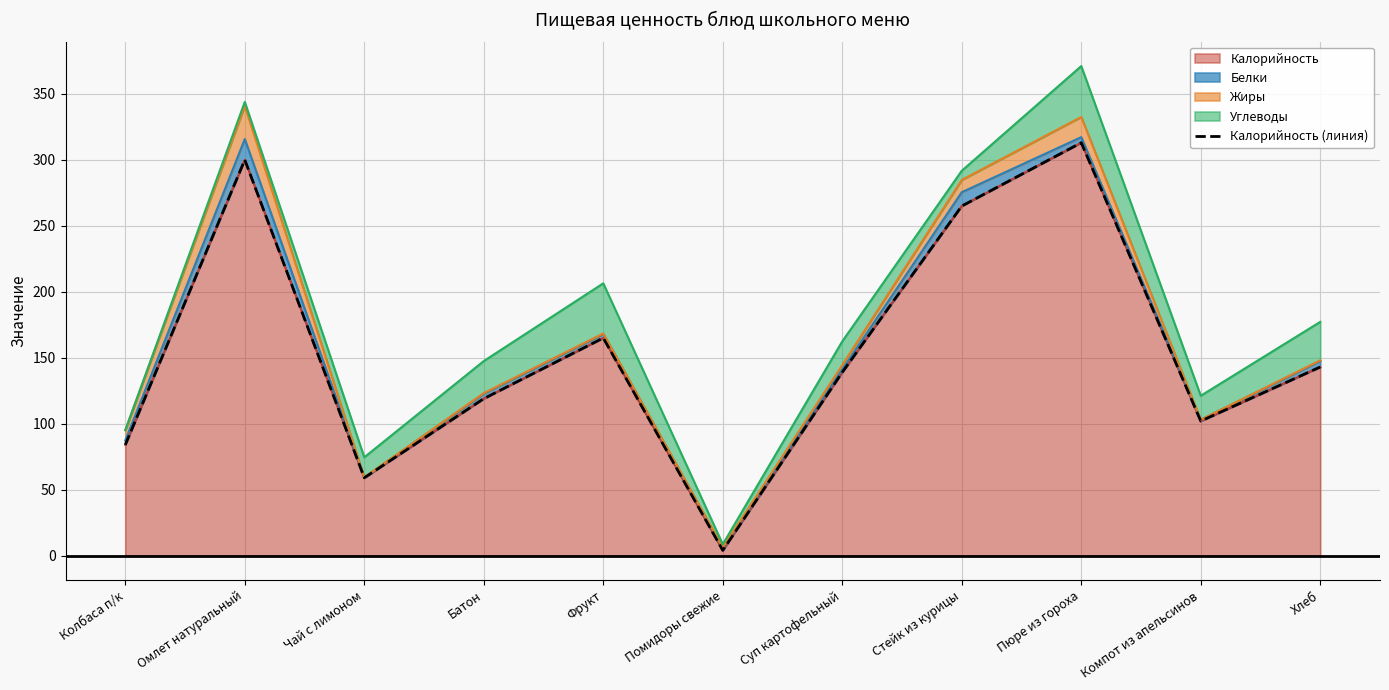

What is the label of the 10th point from the right?

Омлет натуральный